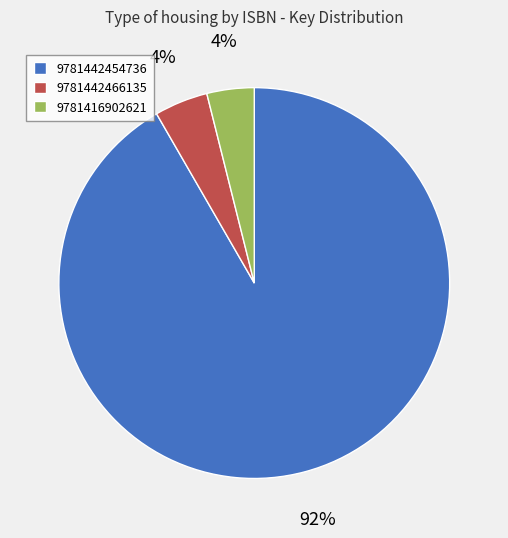

How many slices are in this pie chart?

3